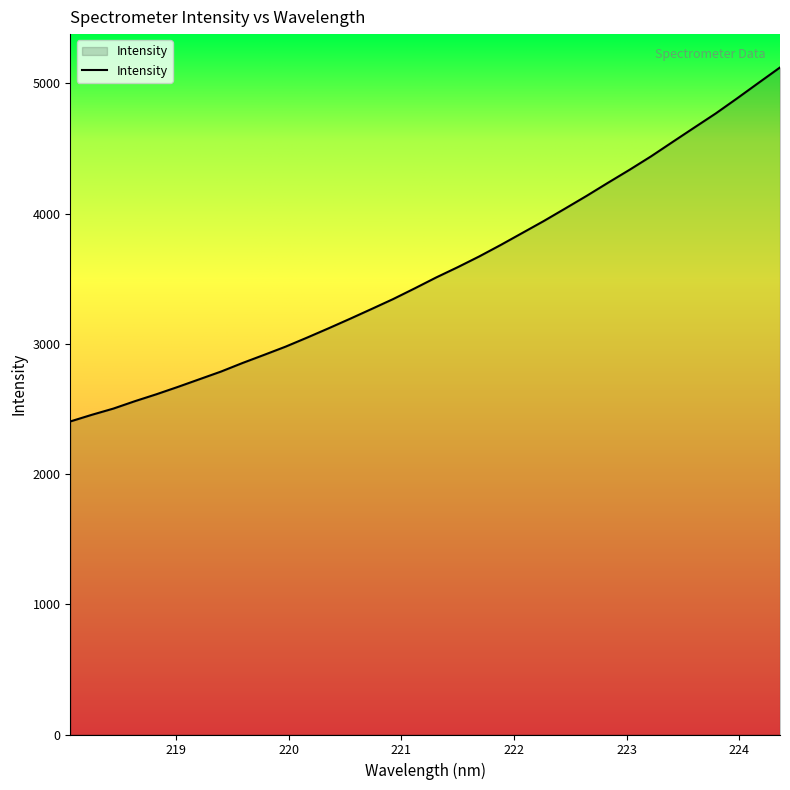

What is the difference between the maximum and minimum values?

2717.9